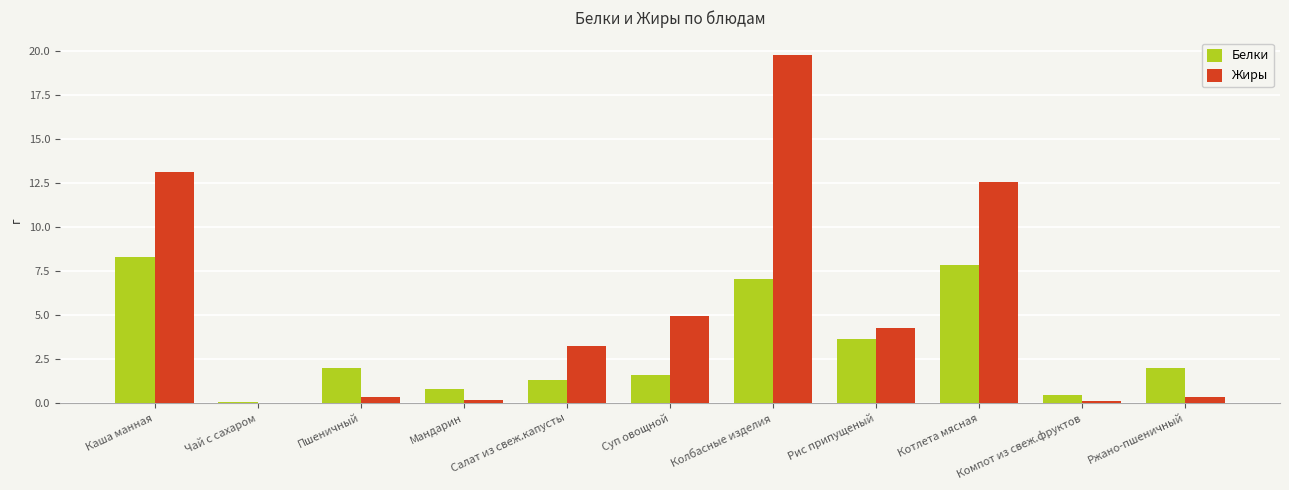

What is the difference between the Жиры values at Мандарин and Котлета мясная?

12.4